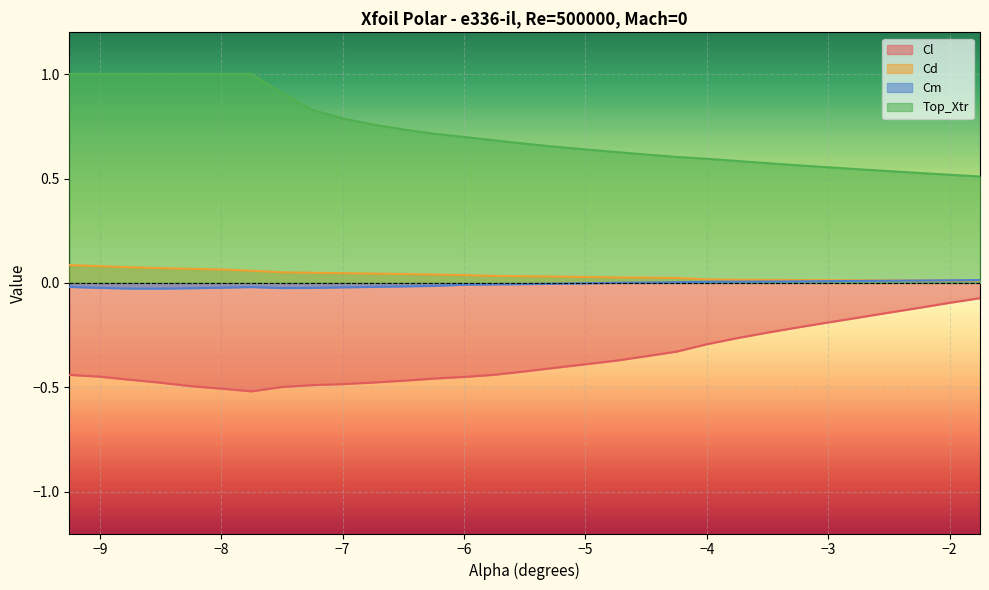

What is the maximum value for Cd?

0.1